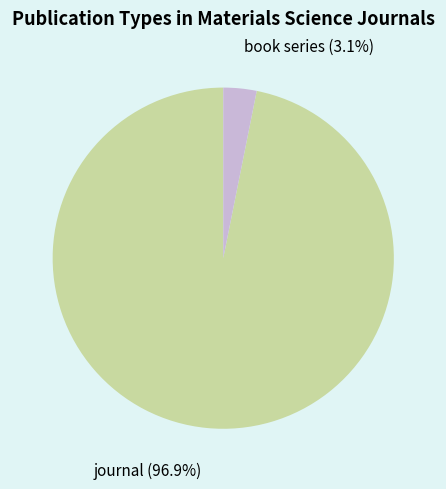

The book series slice represents 17% of the pie. True or false?

False